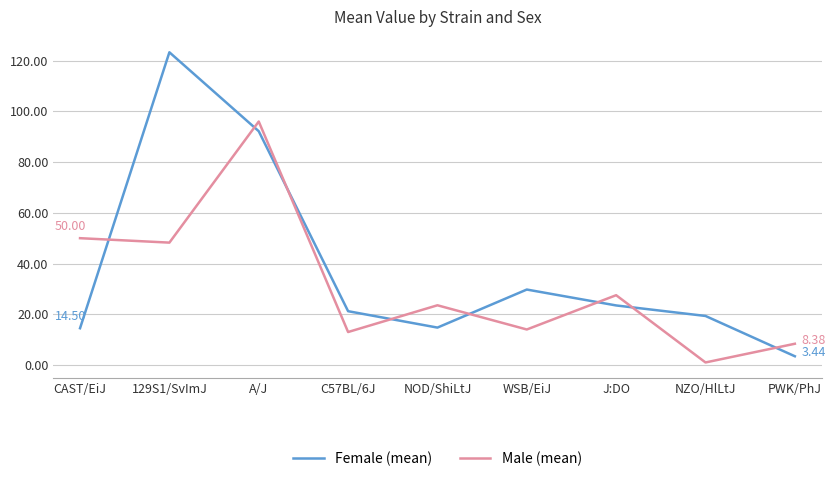

What are all the series names shown in the legend?

Female (mean), Male (mean)